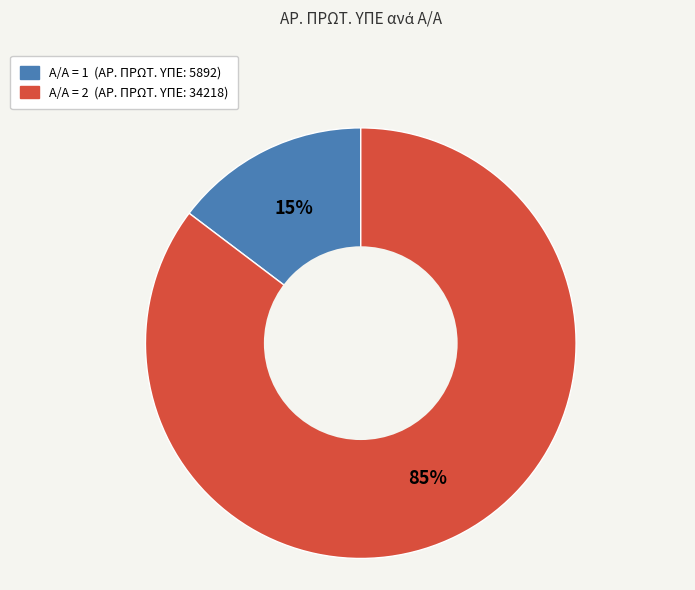

To the nearest percent, what is the average slice percentage?

50%